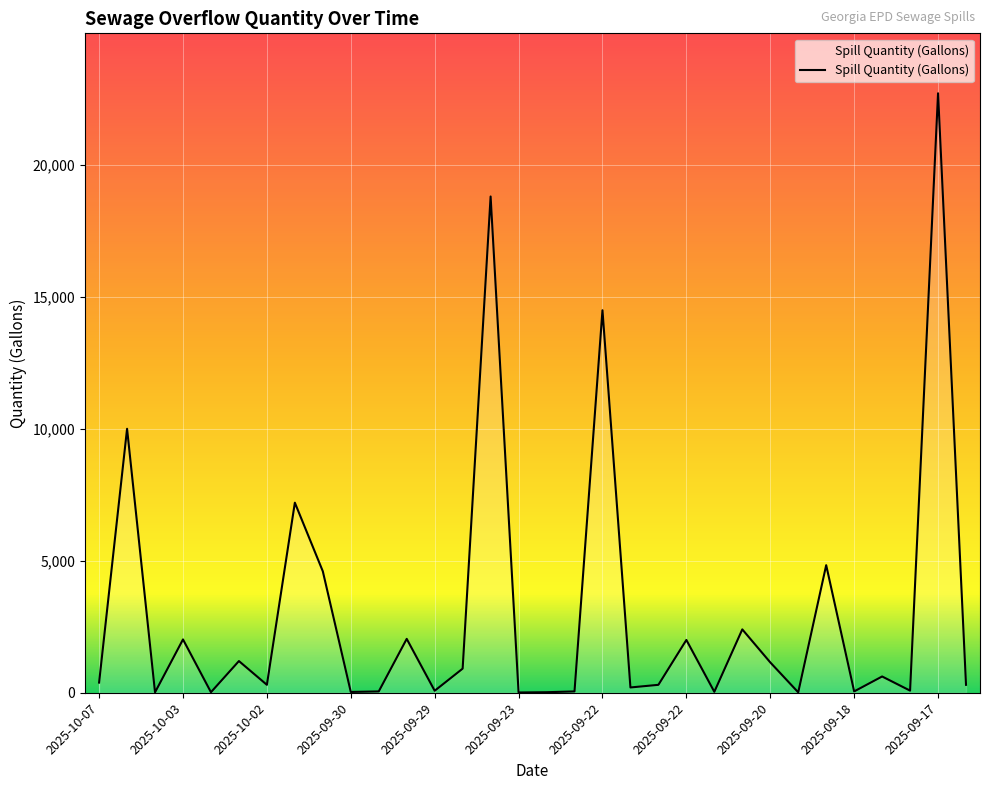

What is the greatest value displayed?

22710